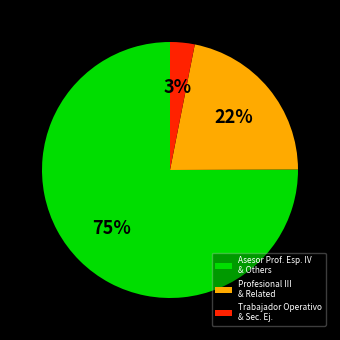

Combined, do Profesional III & Related and Trabajador Operativo & Sec. Ej. account for over 50%?

No